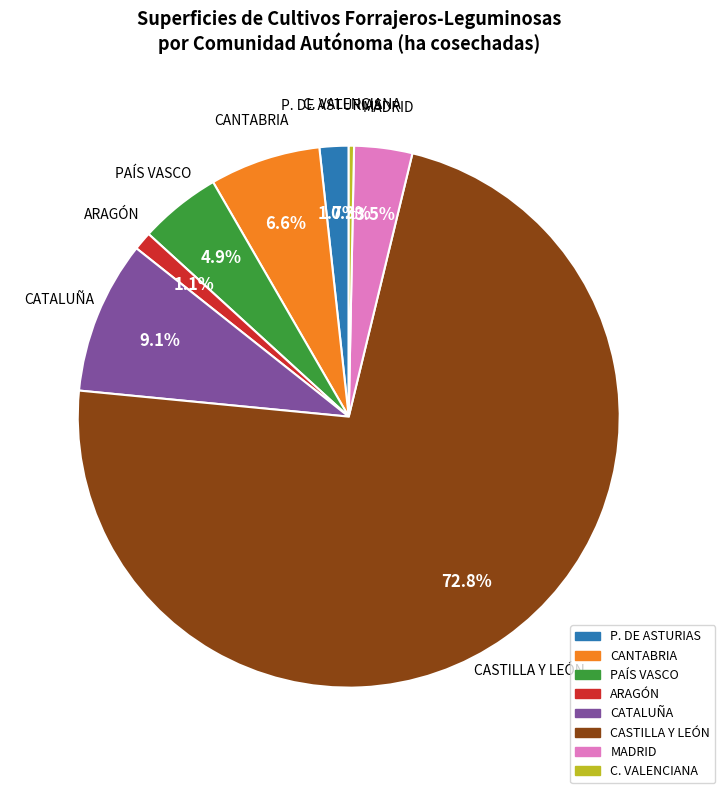

Approximately how many times larger is the value at P. DE ASTURIAS compared to MADRID?

0.5